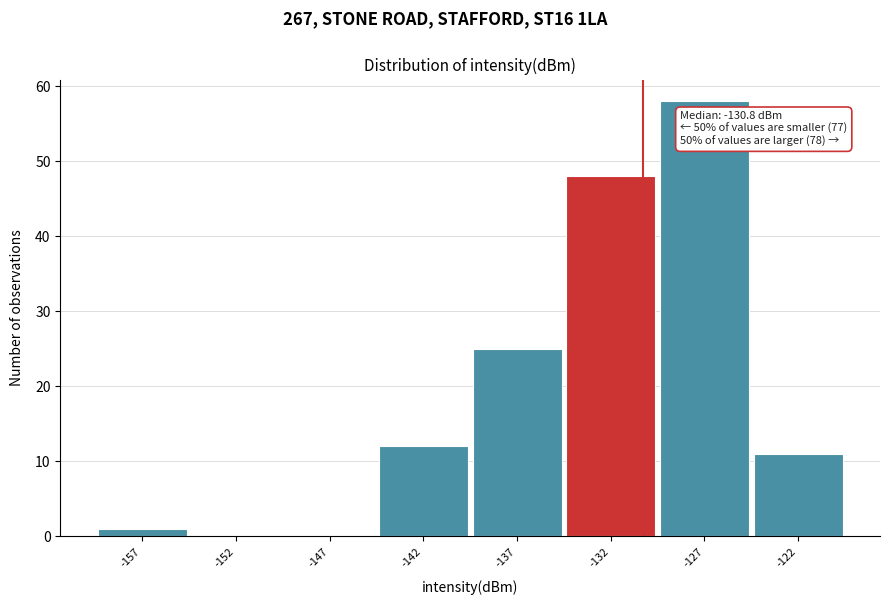

Reading left to right, extract all data points from this chart.

-157=1	-152=0	-147=0	-142=12	-137=25	-132=48	-127=58	-122=11